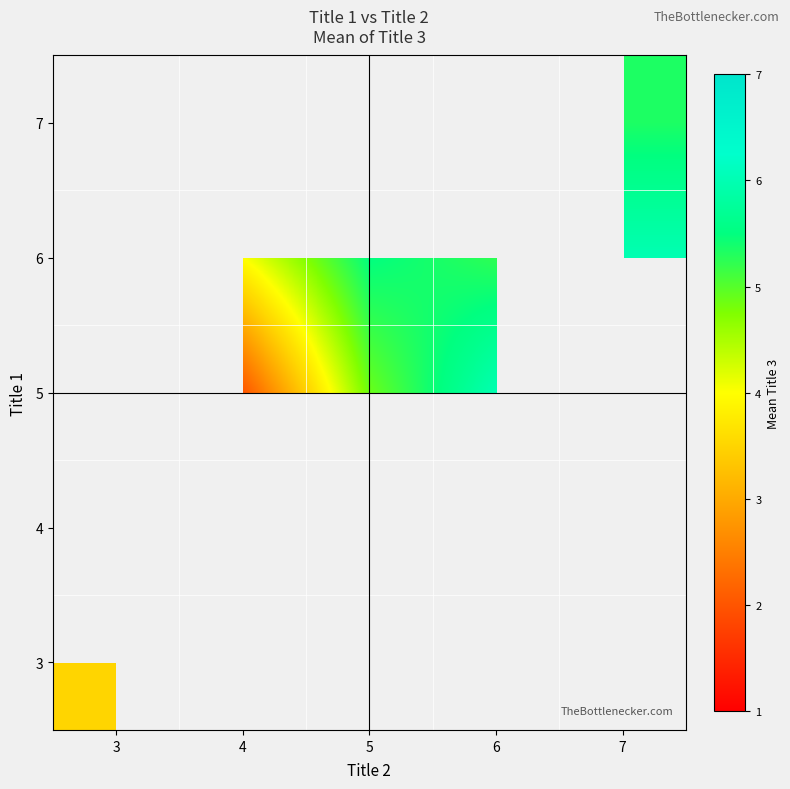

What is the greatest value displayed?

6.0